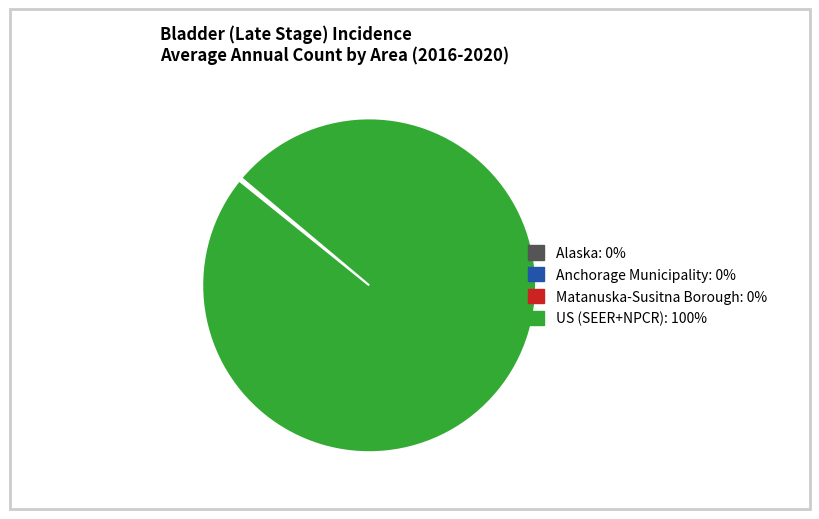

Is it true that US (SEER+NPCR) is 90% of the pie?

False